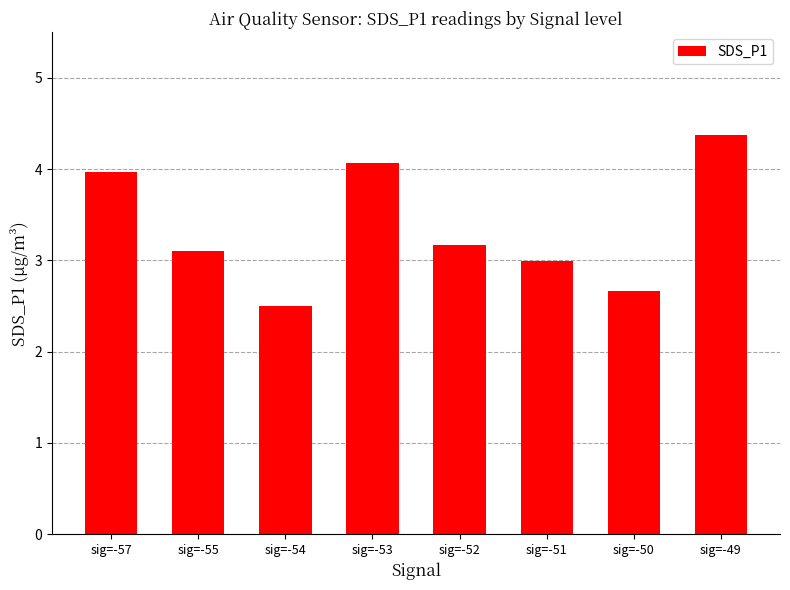

At which label is the value closest to 3?

sig=-51